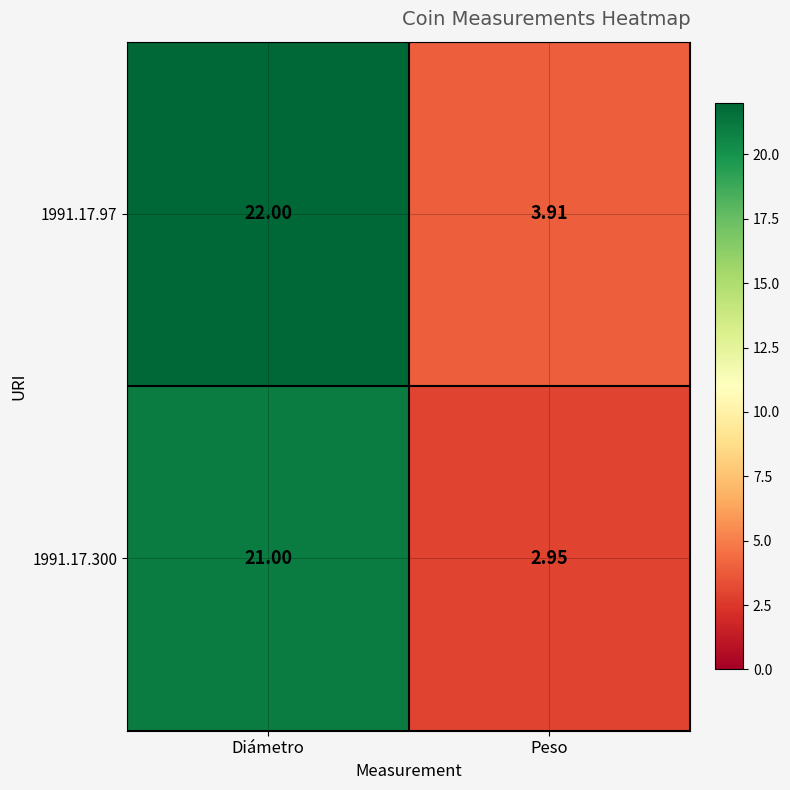

At which category is the sum across all series the highest?

Diámetro